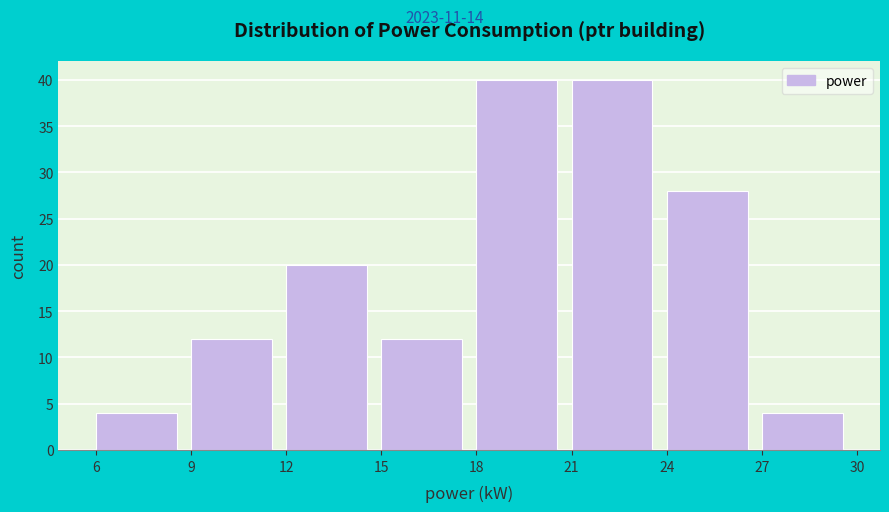

How tall is the bar that spans 6 to 9 on the x-axis? The values are not printed on the chart, so give them approximately, as read against the axis.

4